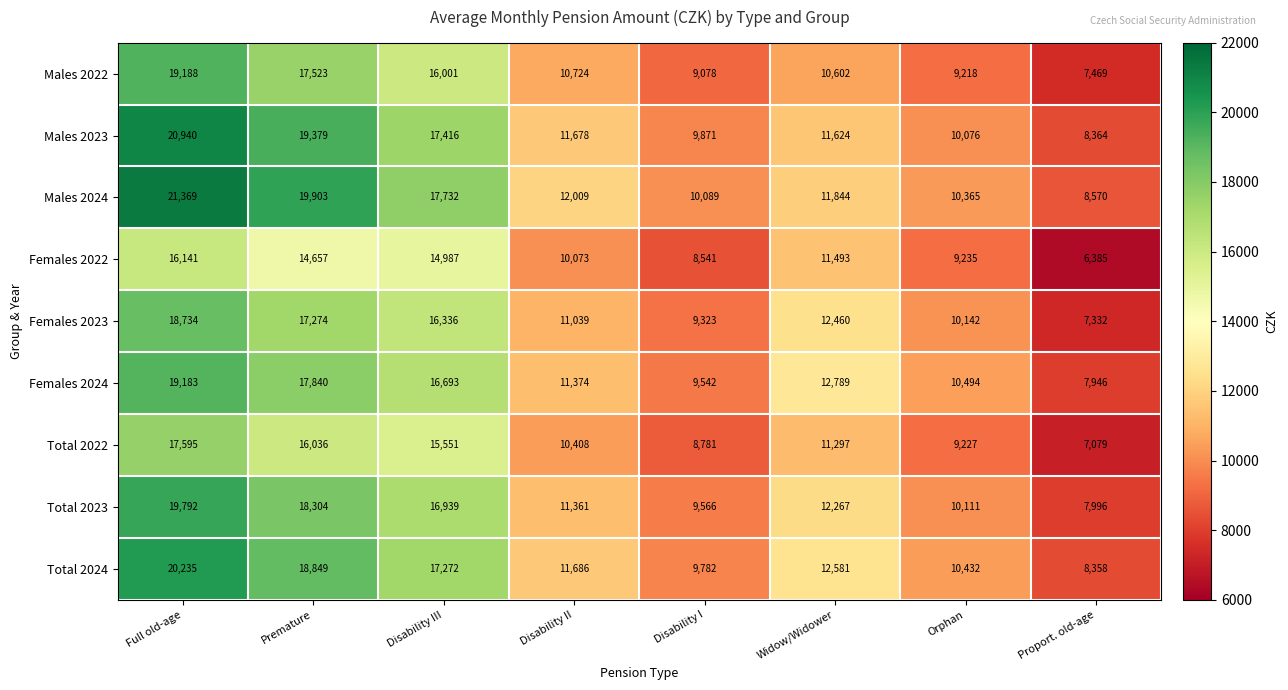

The value of Males 2023 at Disability II is 6779. True or false?

False